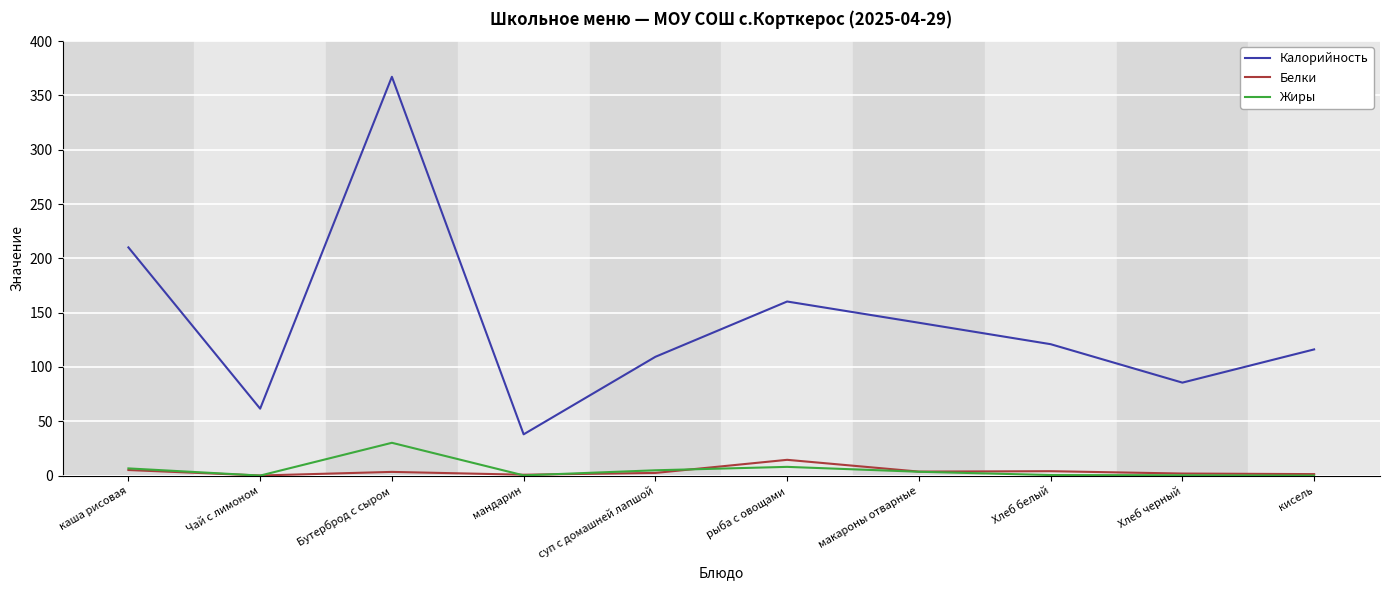

Is it true that Калорийность equals 29.7 at Чай с лимоном?

False